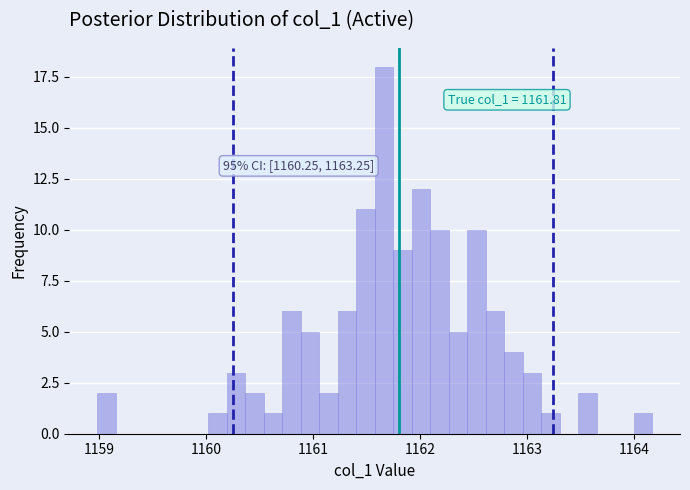

Read against the x-axis, roughly where is the centre of the tallest bar?

1161.7